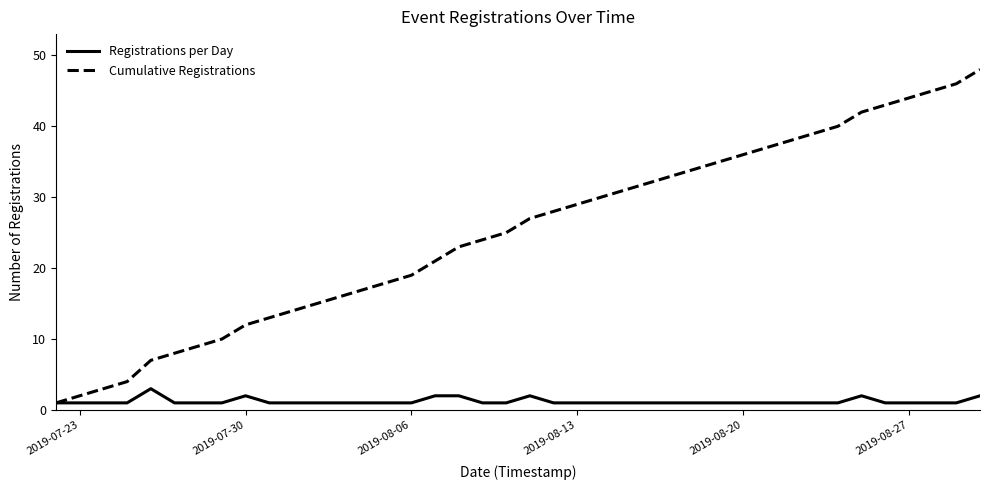

How many lines are shown in the chart?

2